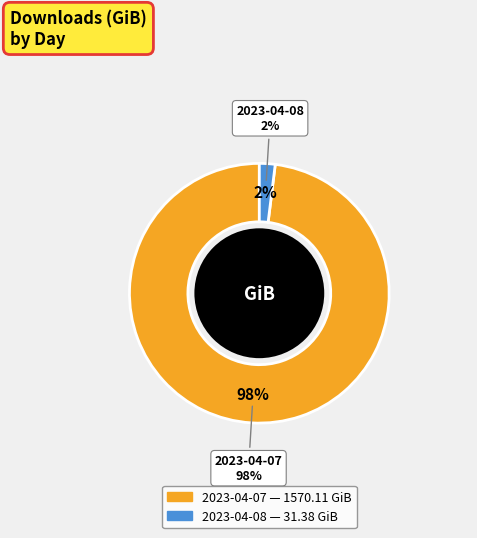

Combined, what portion of the pie is 2023-04-07 and 2023-04-08?

100.0%